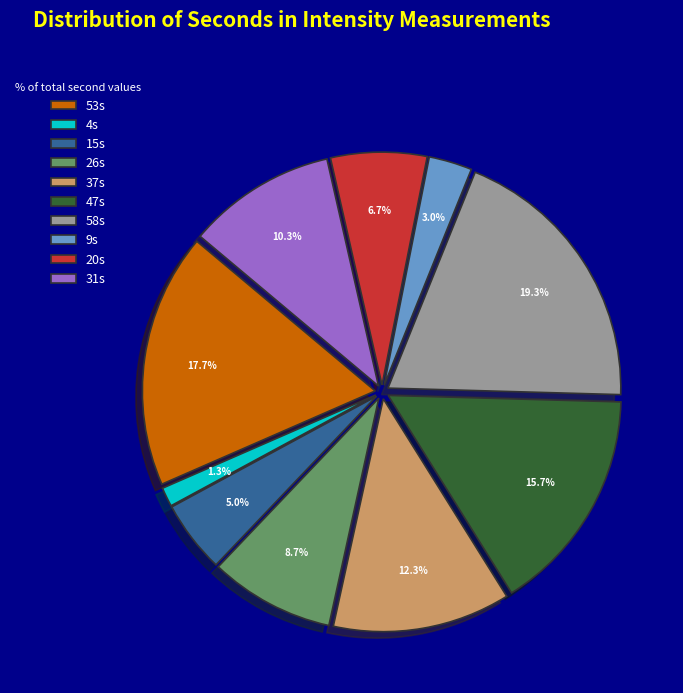

What is the largest slice in the pie chart?

58s